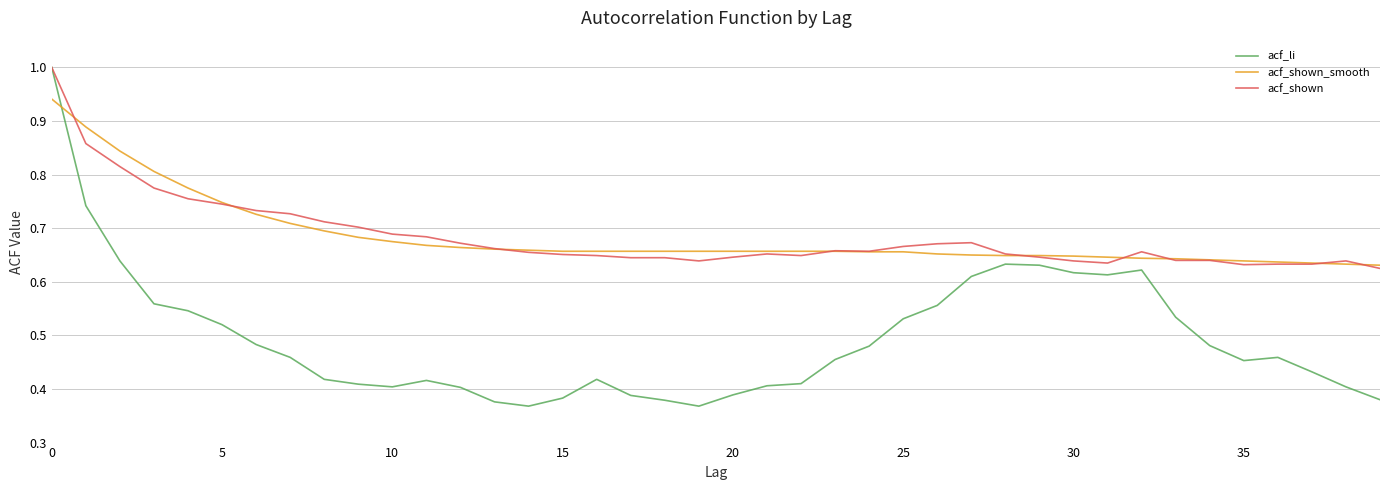

At how many categories does at least one series exceed 0?

40